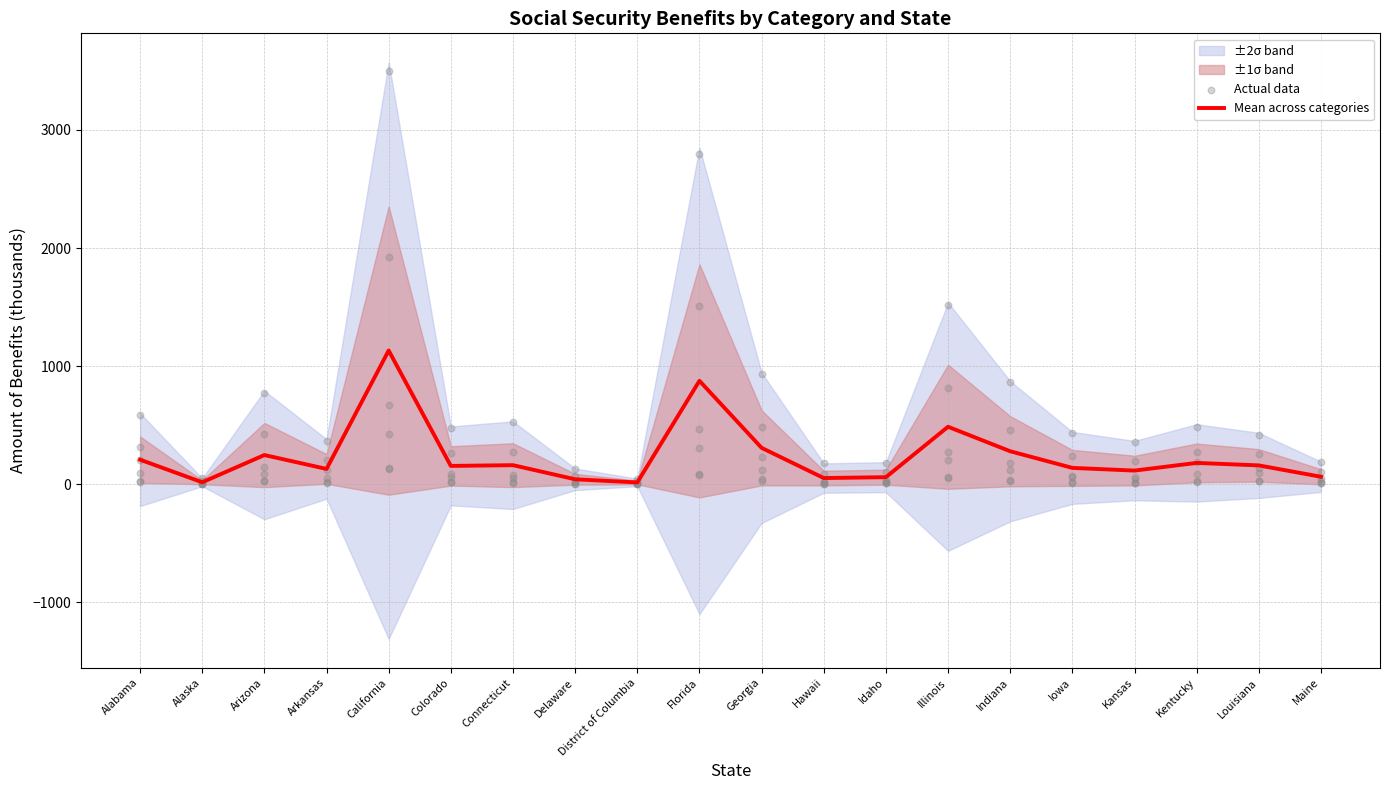

The value of Mean across categories at Illinois is 486.3. True or false?

True